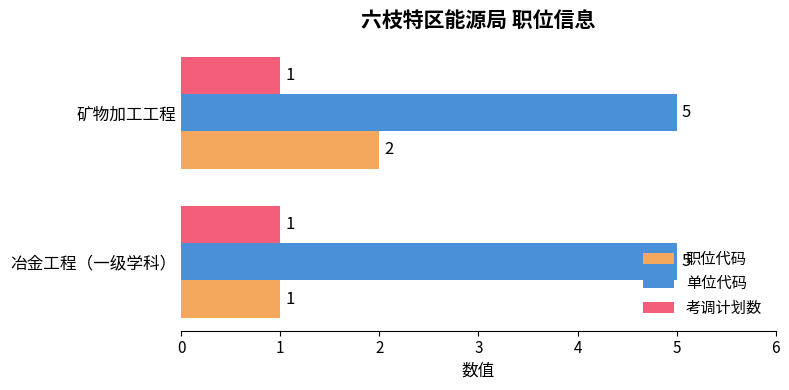

What is the minimum value for 考调计划数?

1